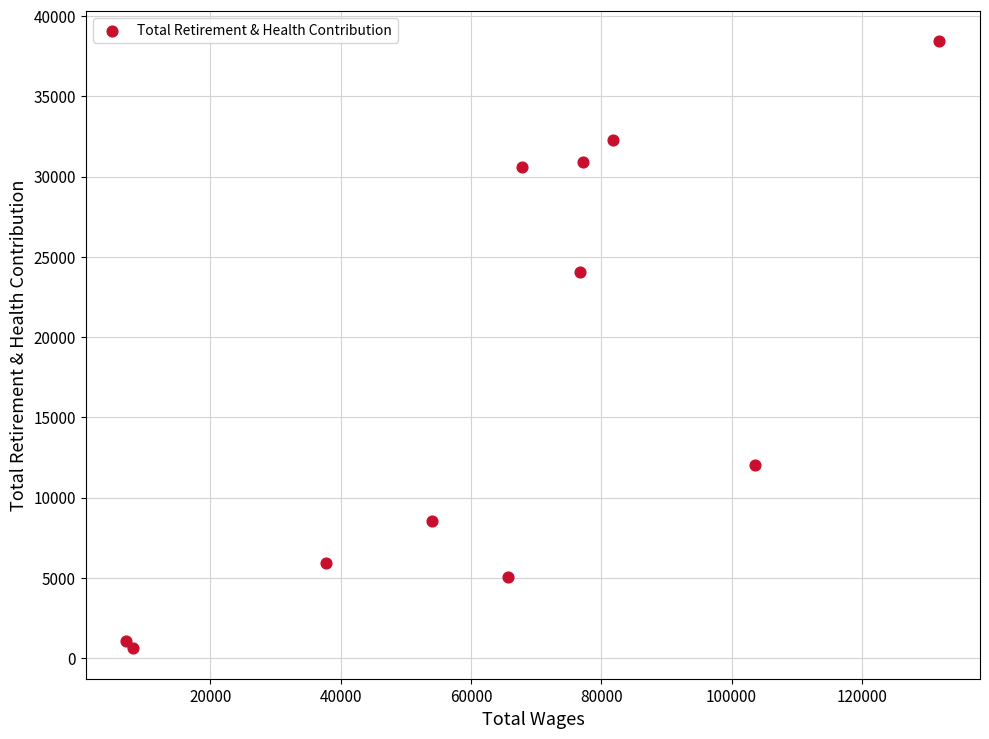

What is the average X value?

64708